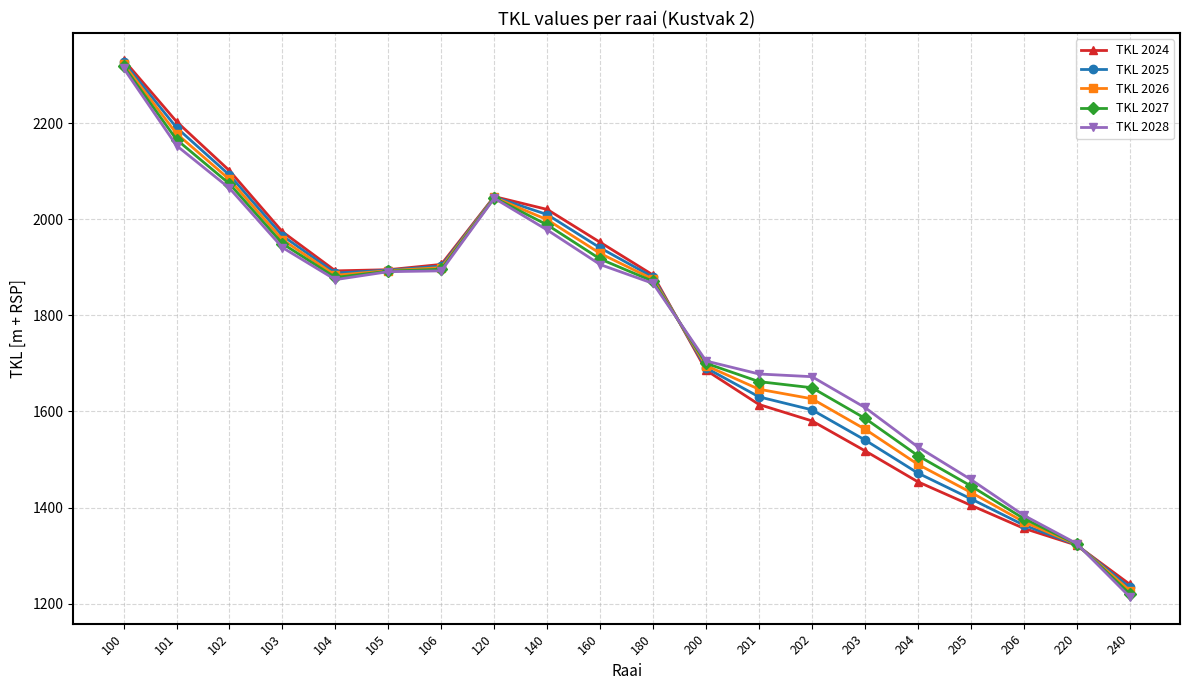

What is the value of the TKL 2024 point at the 3rd from the left?

2101.1